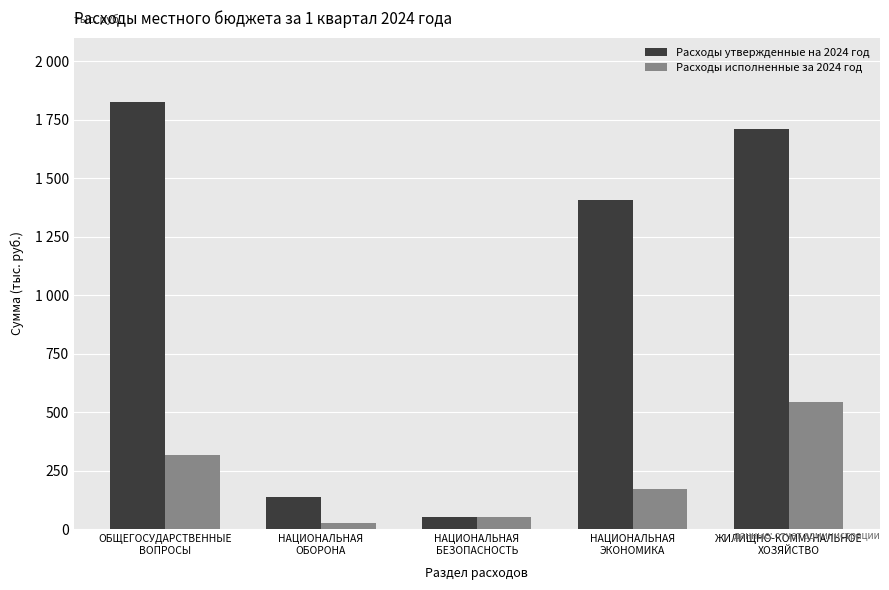

What is the label of the 3rd bar from the right?

НАЦИОНАЛЬНАЯ
БЕЗОПАСНОСТЬ